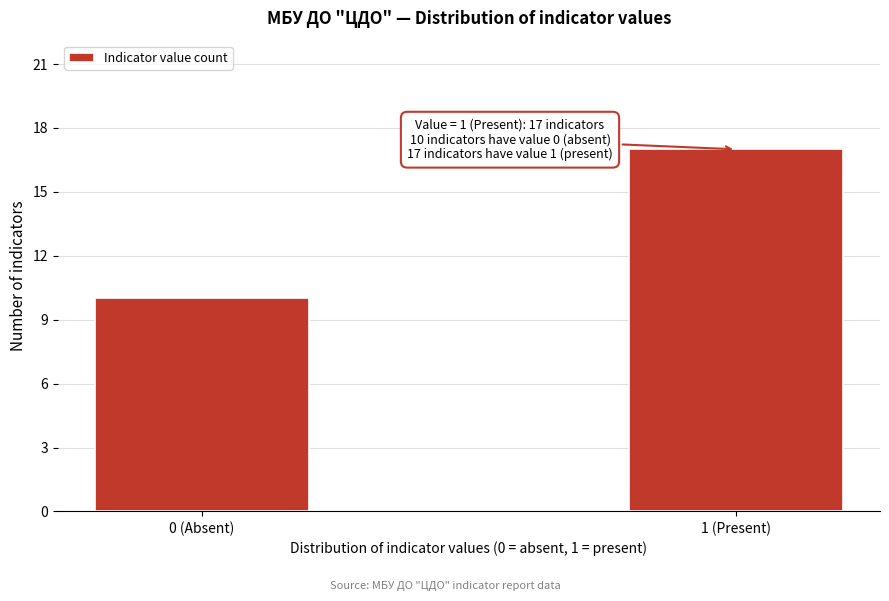

Reading left to right, list all the values displayed in this chart.

0 (Absent)=10	1 (Present)=17